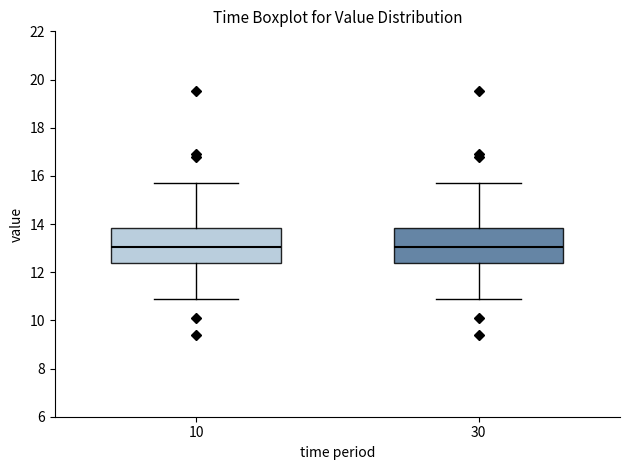

Where does the median line of the box at x = 30 sit on the y-axis? The values are not printed on the chart, so give them approximately, as read against the axis.

13.0